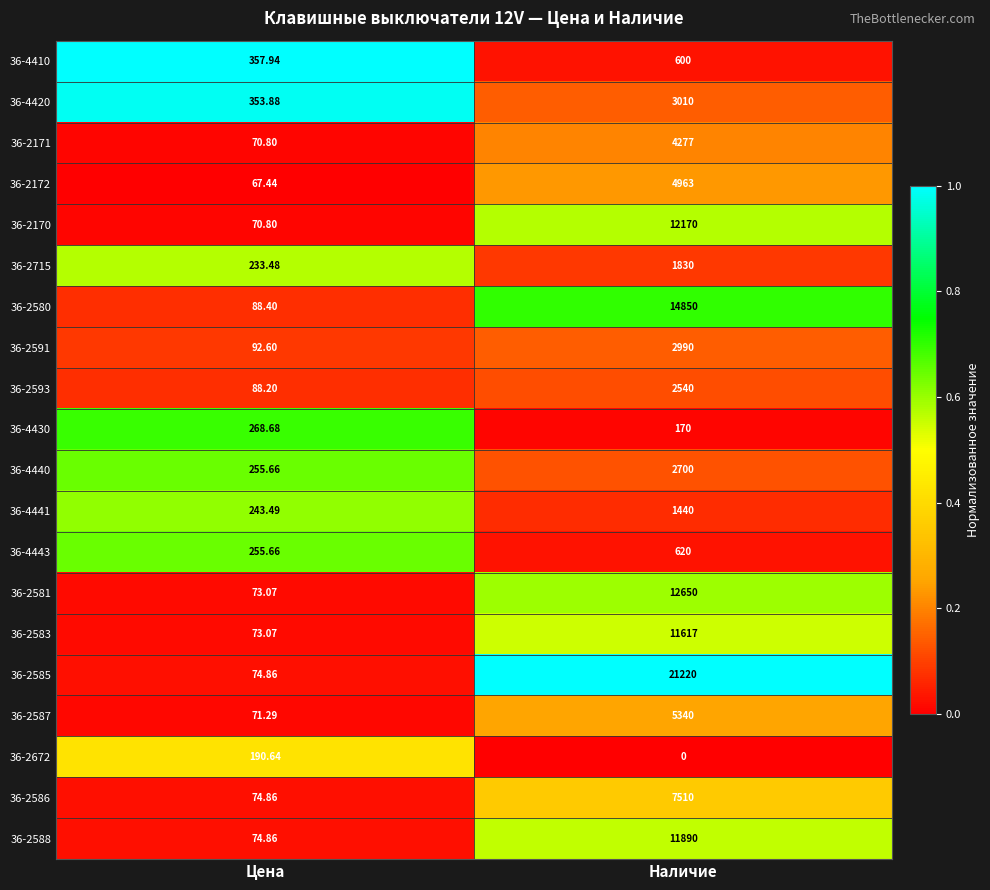

What is the total value across all series at Цена?

3079.7